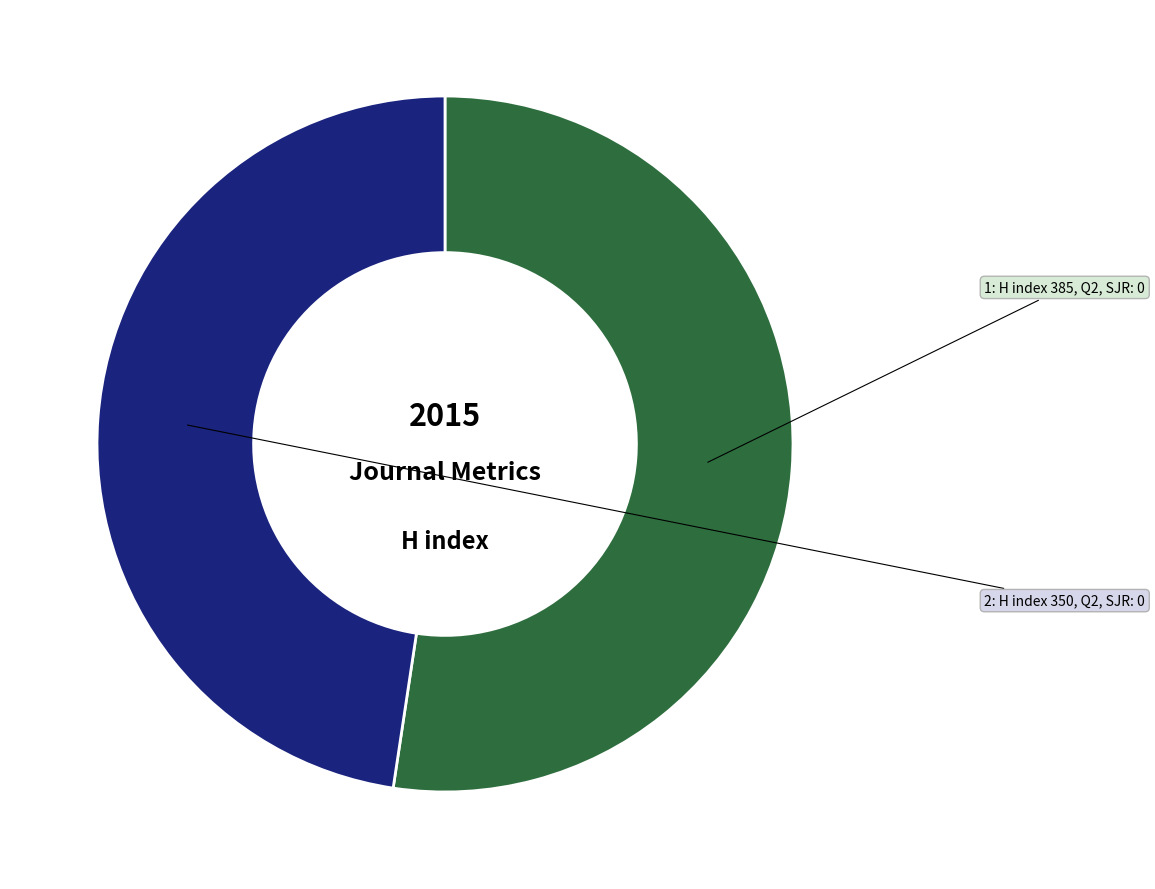

Is there a majority slice in this chart?

Yes